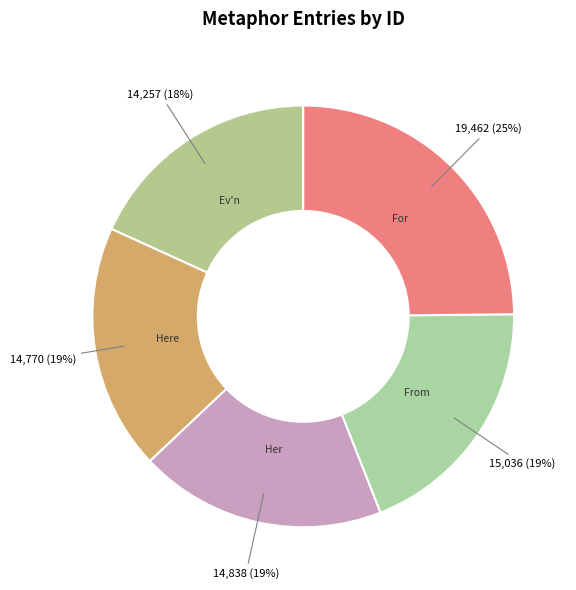

To the nearest percent, what is the difference between the largest and smallest slice percentages?

7%